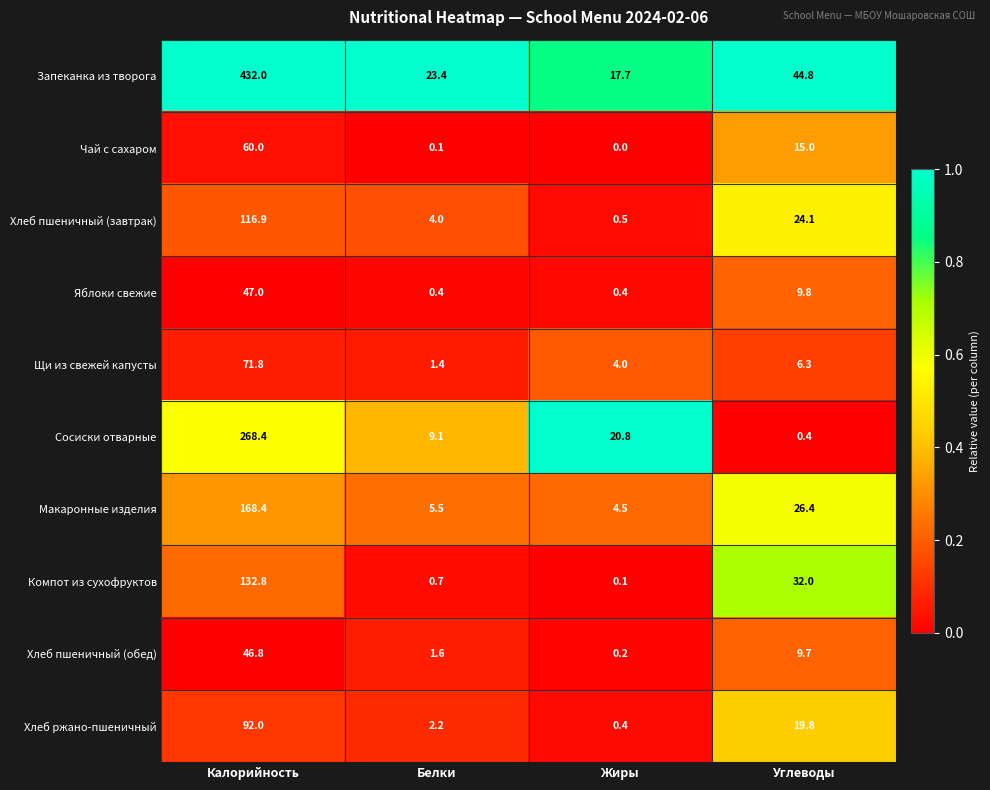

List the series in order of their peak value, lowest first.

Хлеб пшеничный (обед), Яблоки свежие, Чай с сахаром, Щи из свежей капусты, Хлеб ржано-пшеничный, Хлеб пшеничный (завтрак), Компот из сухофруктов, Макаронные изделия, Сосиски отварные, Запеканка из творога